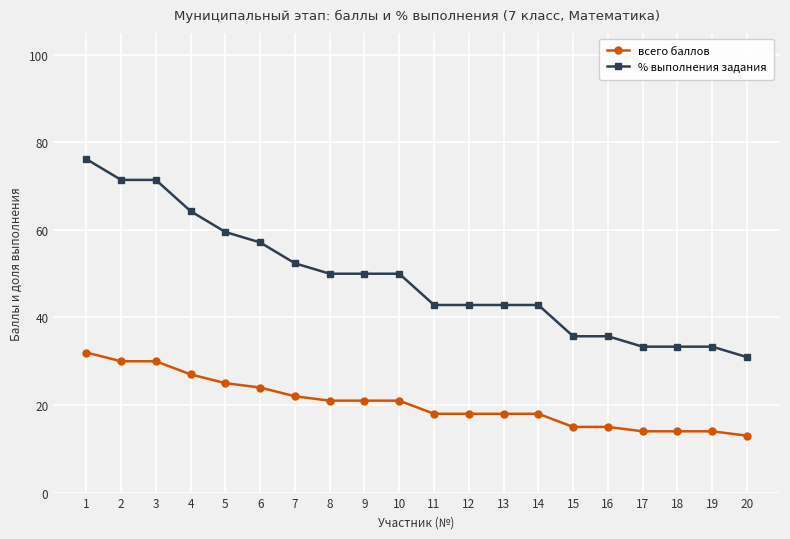

What is the approximate value of всего баллов at 19?

14.0